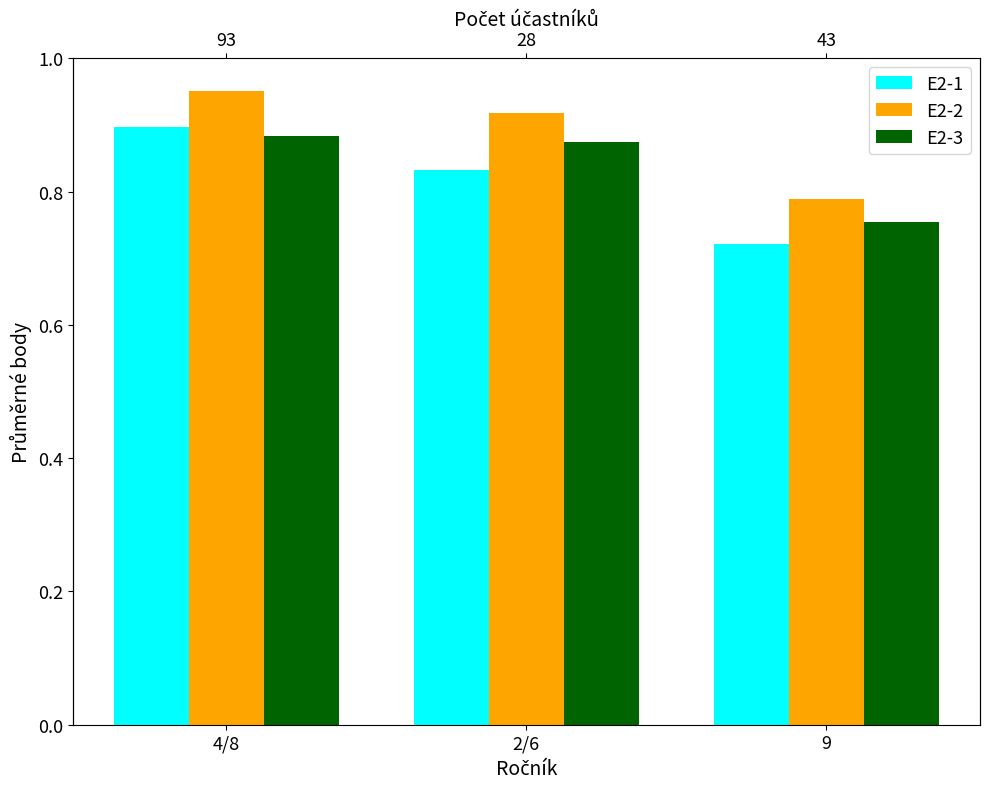

Rank the series at 9 from lowest to highest value.

E2-1, E2-3, E2-2